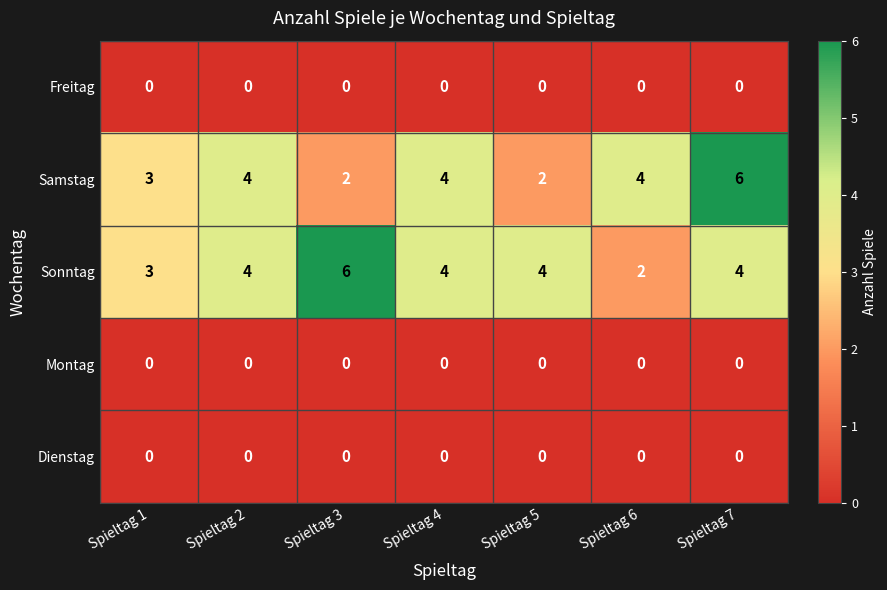

Which series has the largest total across all categories?

Sonntag